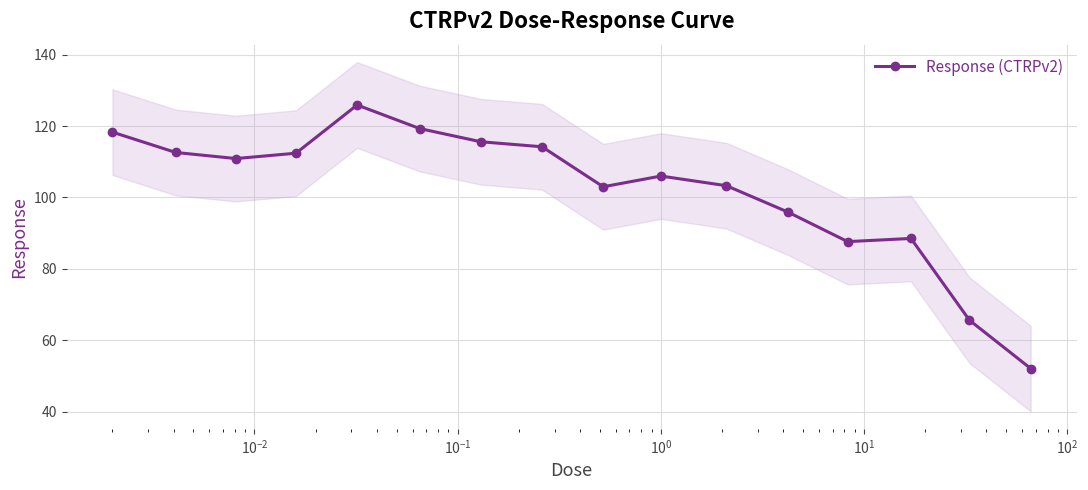

What is the highest value of the Response (CTRPv2) series?

125.9